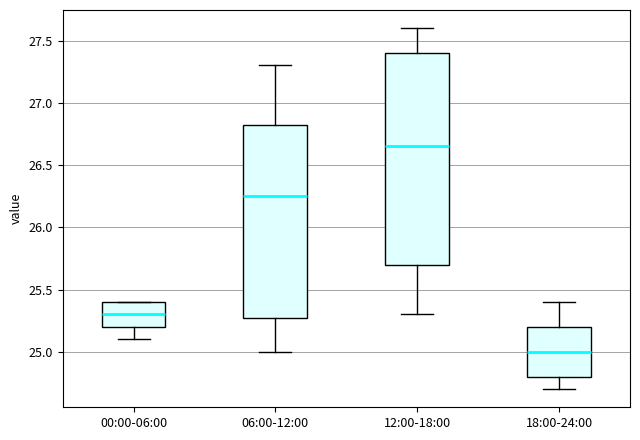

Where does the median line of the box for 12:00-18:00 sit on the y-axis? The values are not printed on the chart, so give them approximately, as read against the axis.

26.65